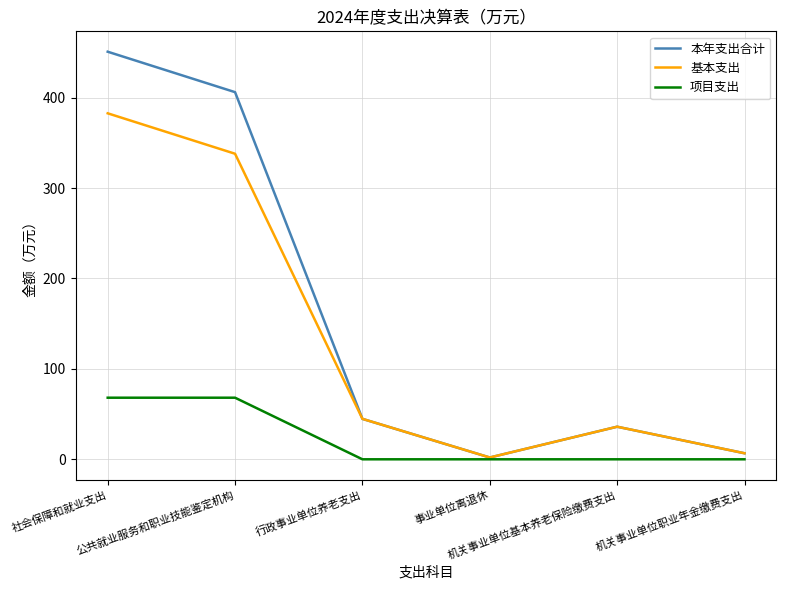

Reading left to right, what are all the values shown in this chart?

本年支出合计: 450.8	406.0	44.7	2.0	36.0	6.7
基本支出: 382.6	337.9	44.7	2.0	36.0	6.7
项目支出: 68.1	68.1	0.0	0.0	0.0	0.0